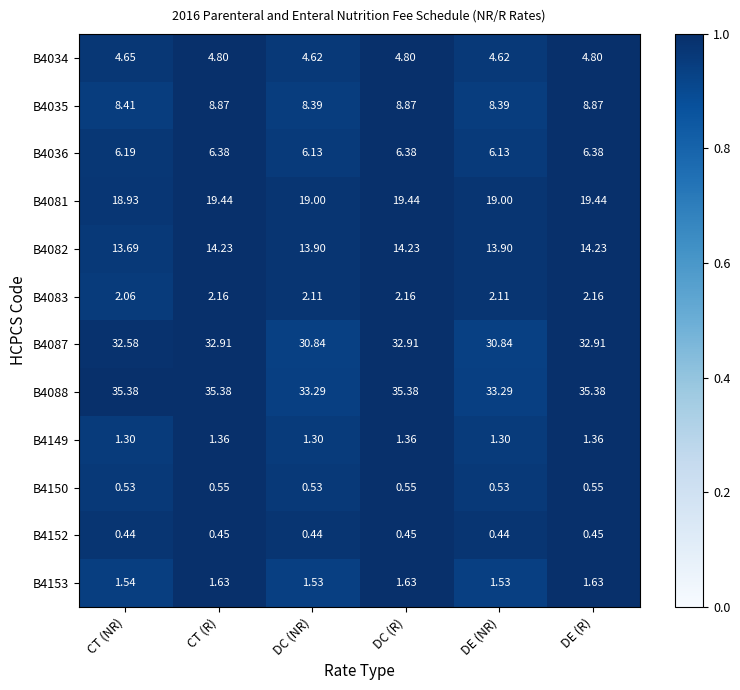

Is the value of B4150 at CT (R) greater than the value of B4088 at DC (R)?

No